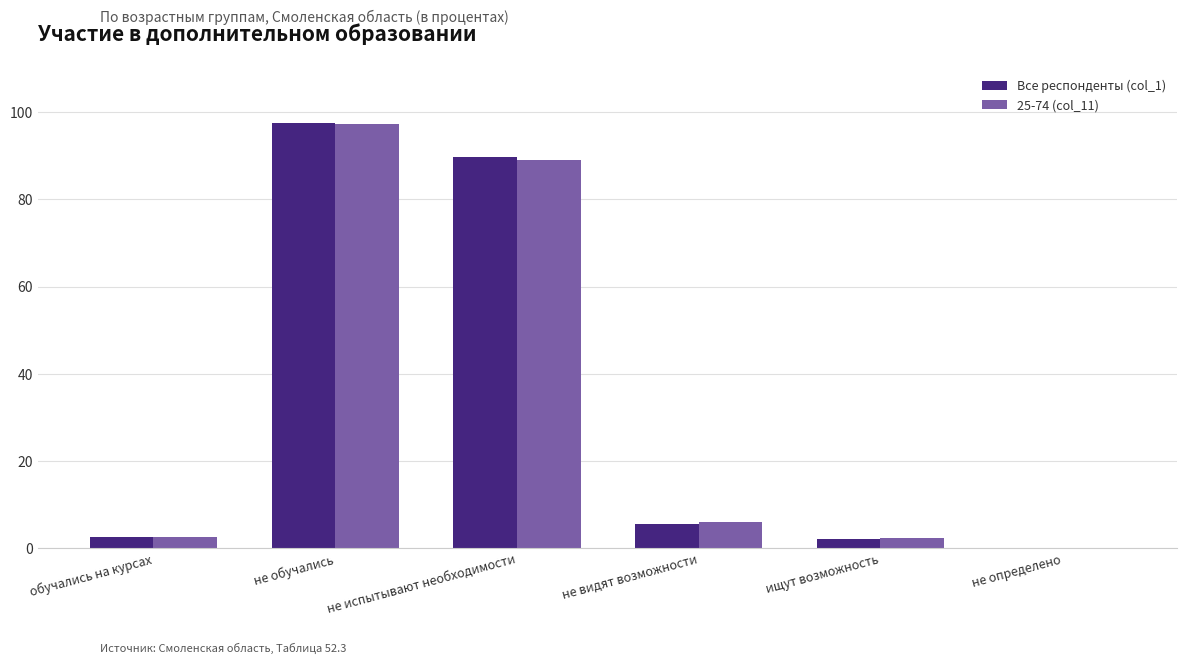

What is the greatest value displayed?

97.5